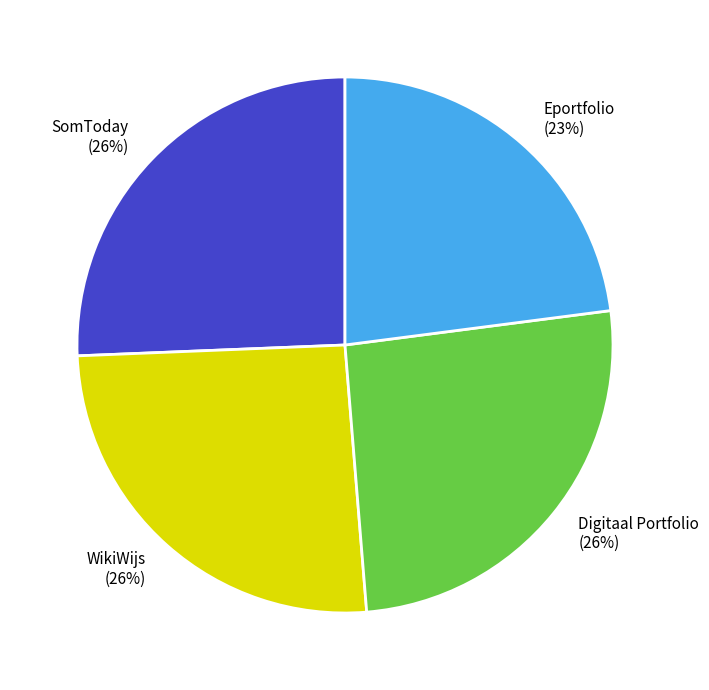

Count the number of slices in the pie.

4